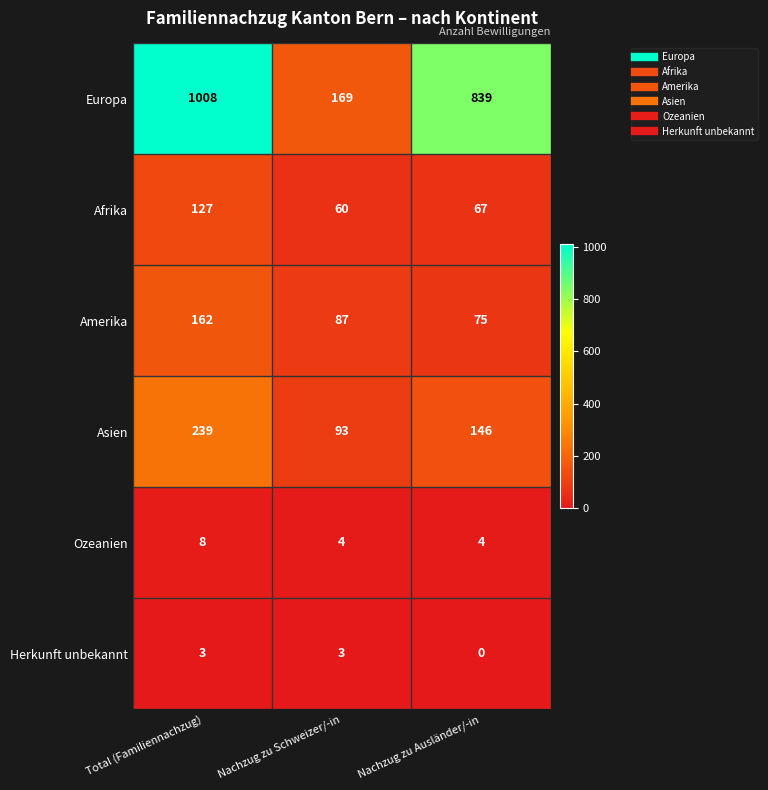

True or false: Ozeanien has a value of 3 at Nachzug zu Schweizer/-in.

False